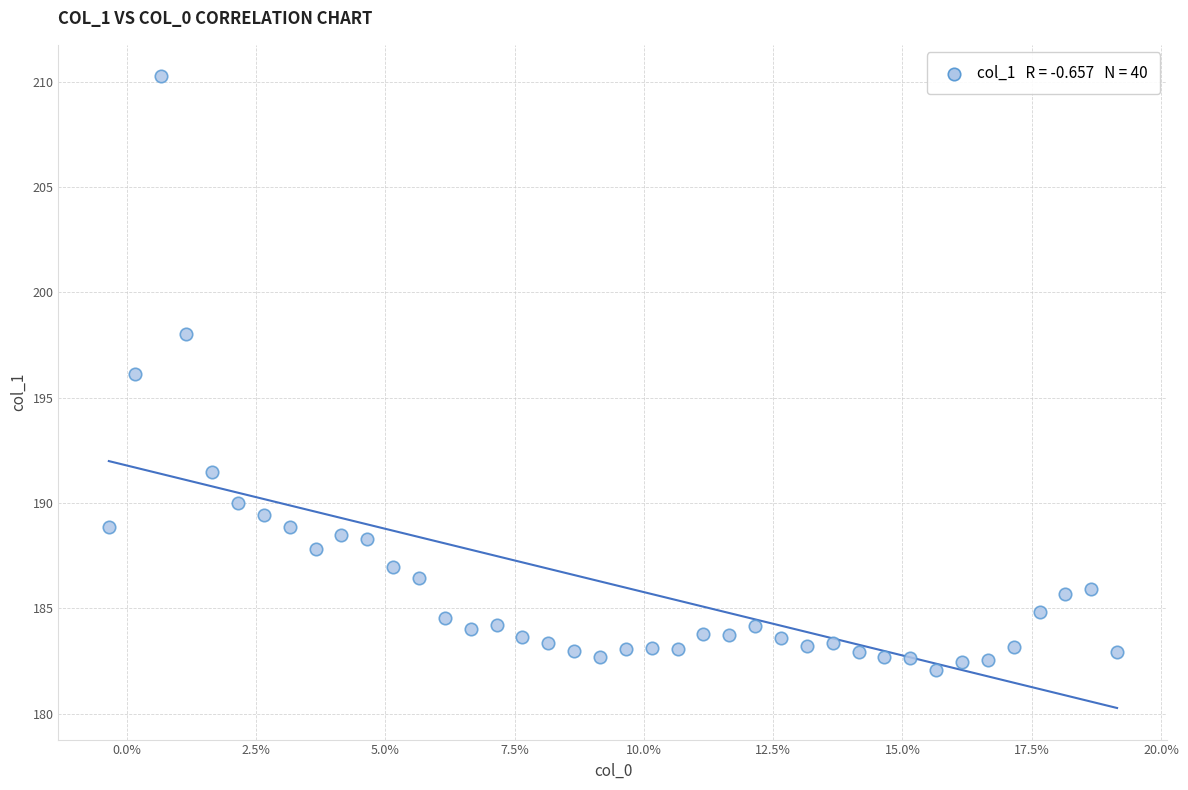

What is the range of Y values (max minus min)?

28.2